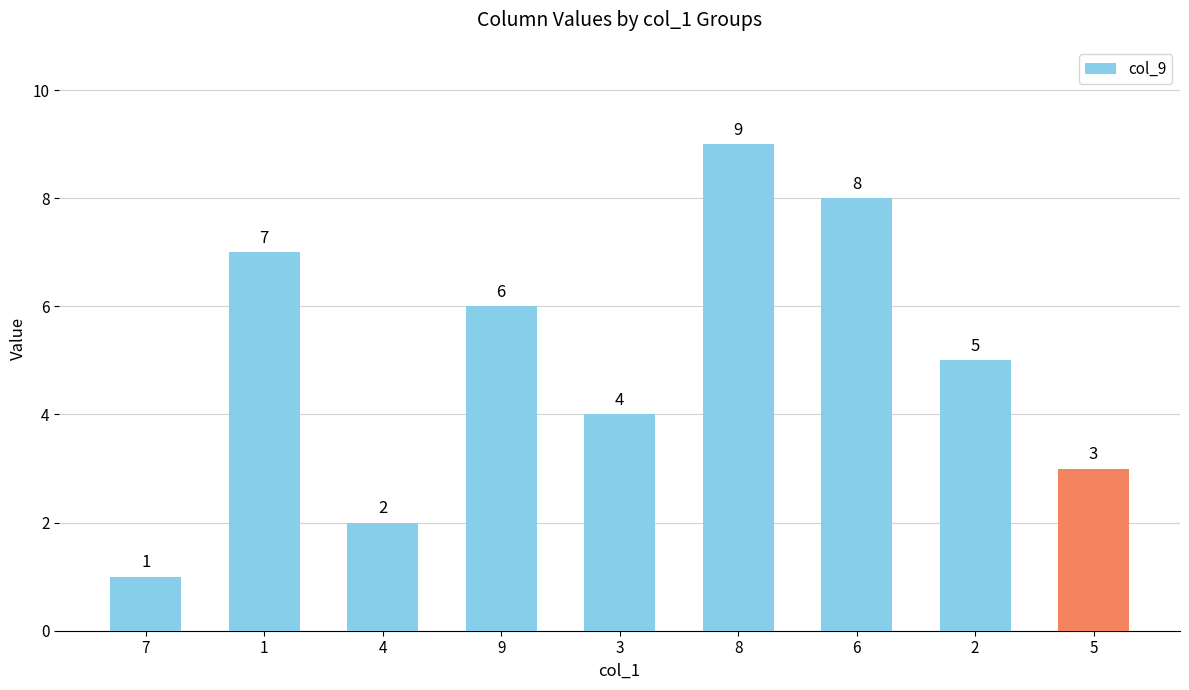

What position from the right is 4?

7